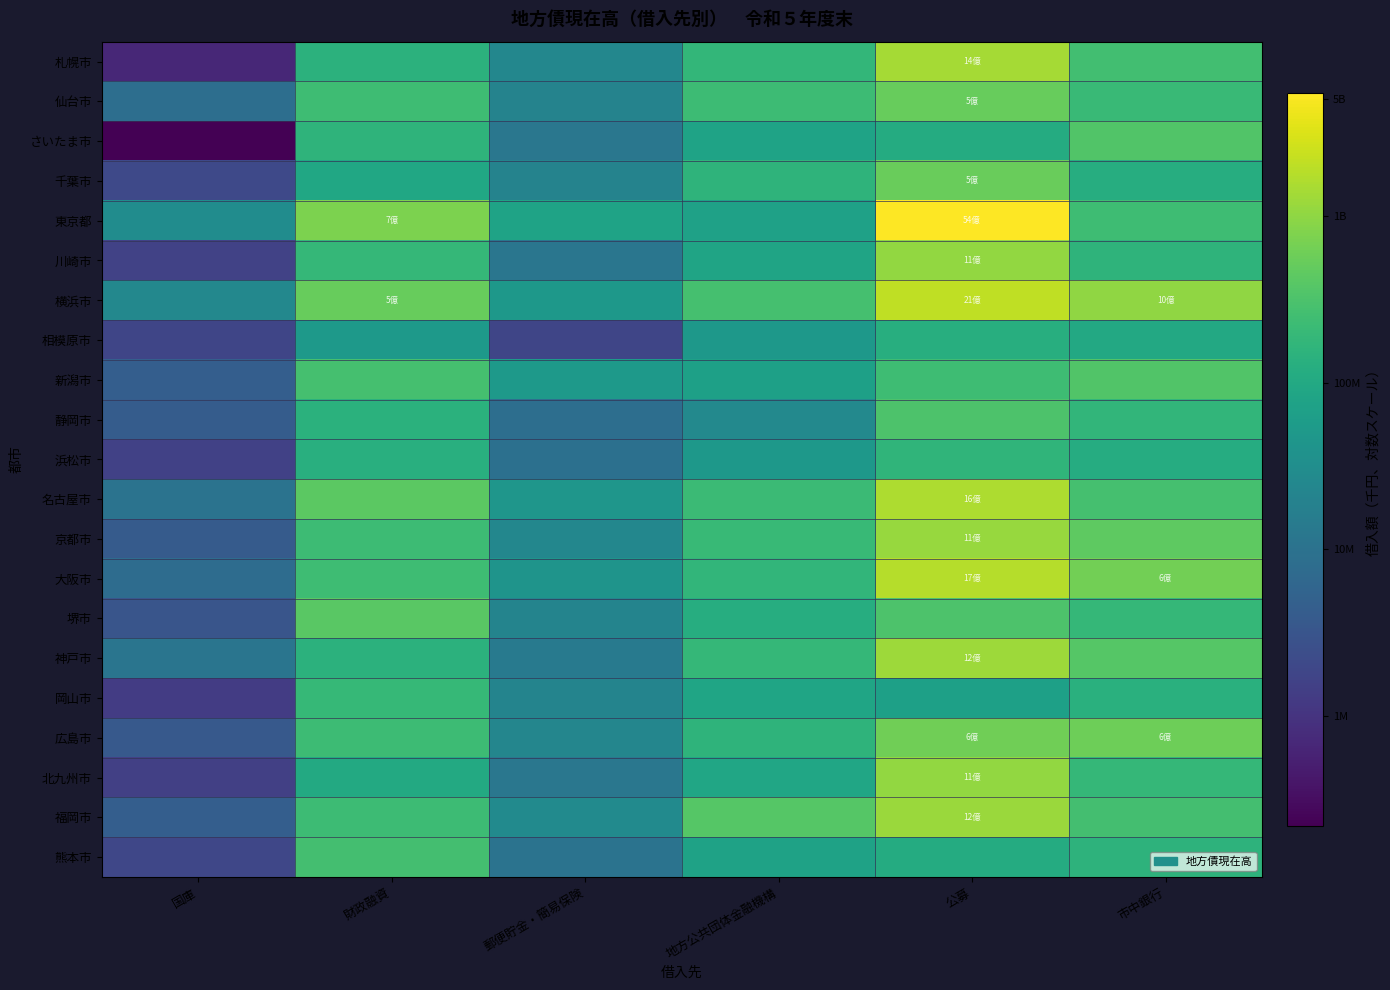

What is the smallest value displayed?

12.3